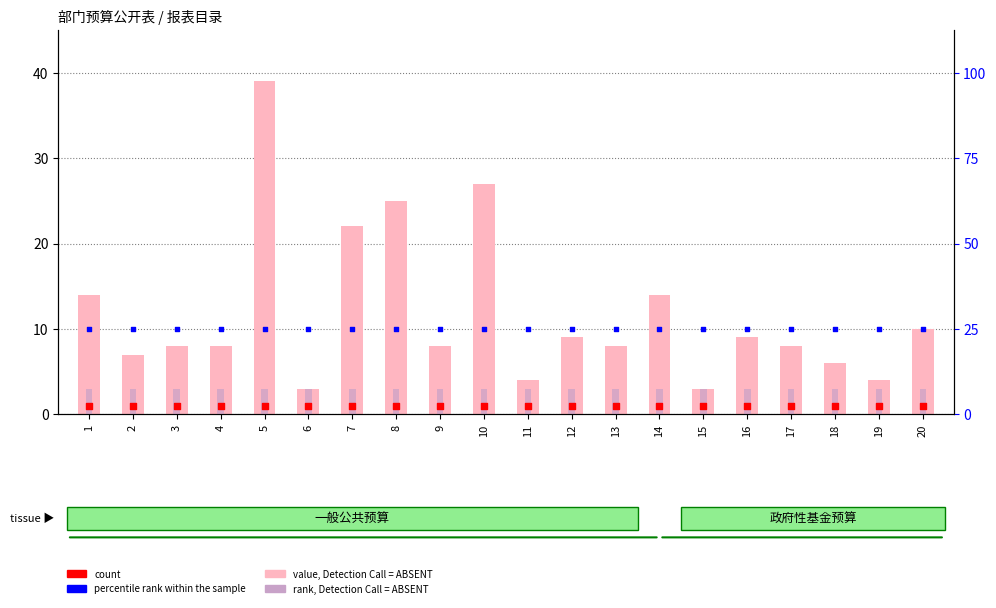

Which series has the largest total across all categories?

percentile rank within the sample